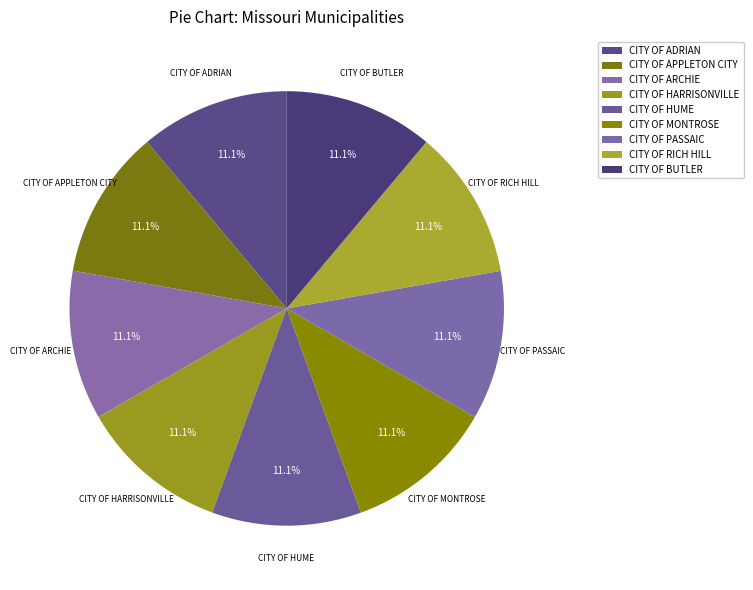

How many slices are in this pie chart?

9